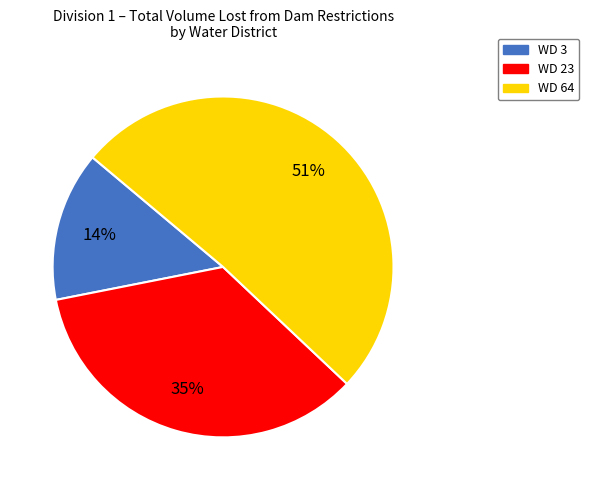

Is WD 64 the majority of the pie?

Yes